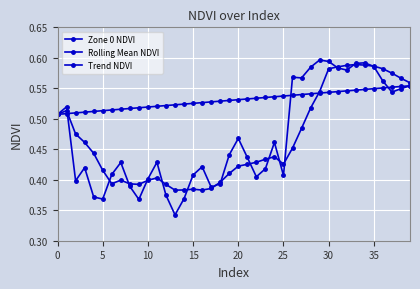

Does the chart have visible grid lines?

Yes